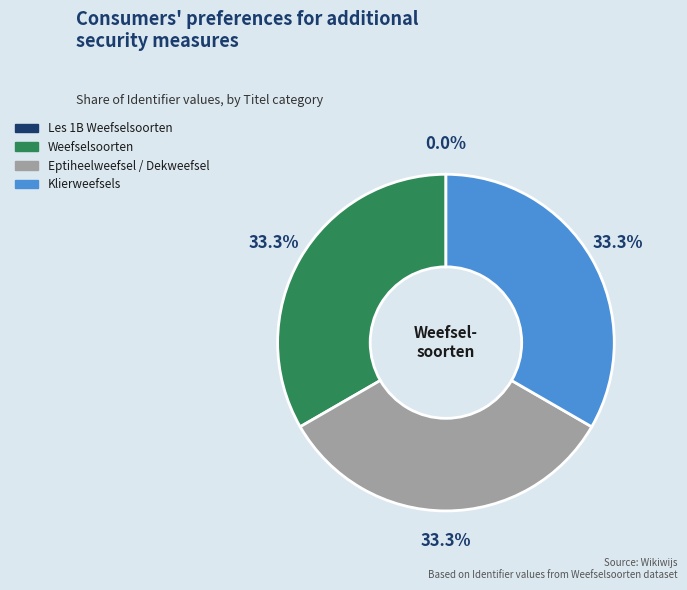

Does Eptiheelweefsel / Dekweefsel represent more than half of the total?

No